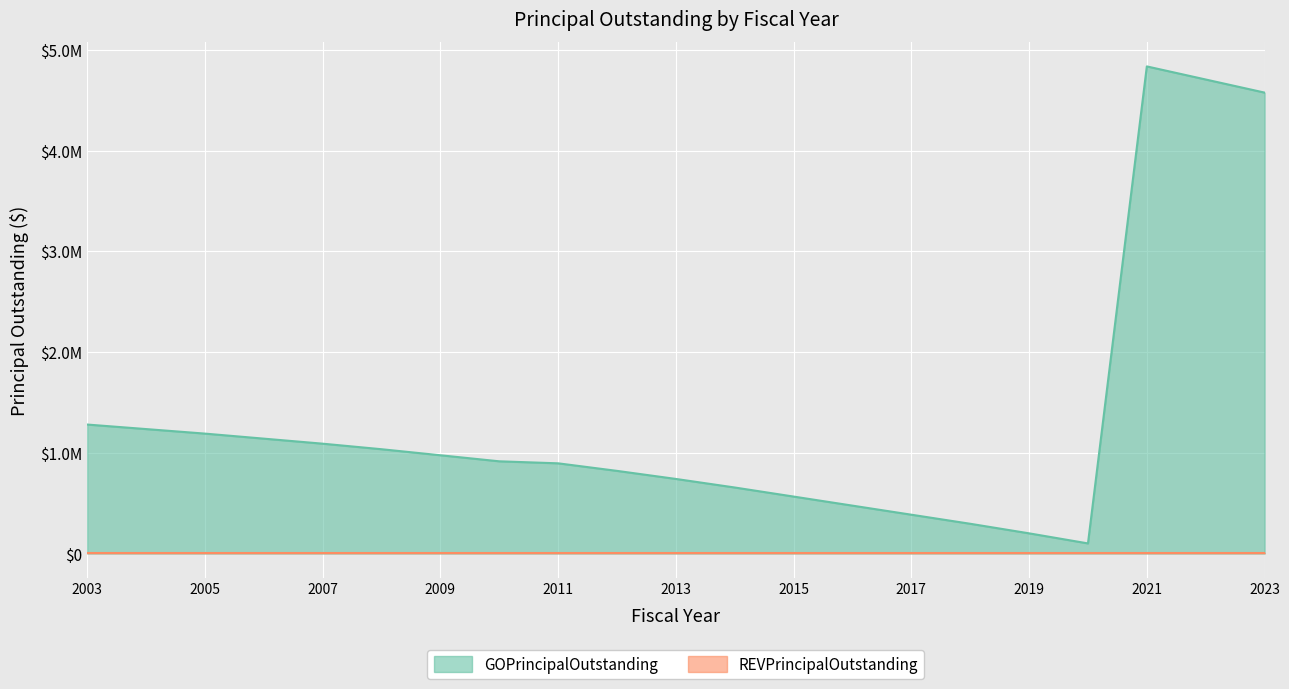

What is the change in value from 2015 to 2017?

-180000